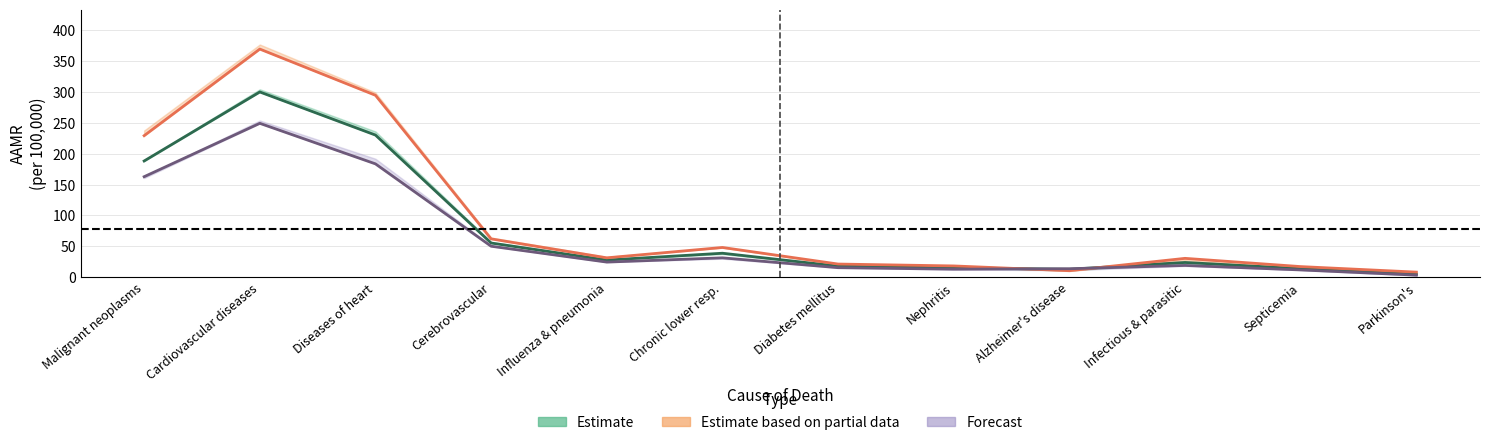

How many lines are shown in the chart?

3